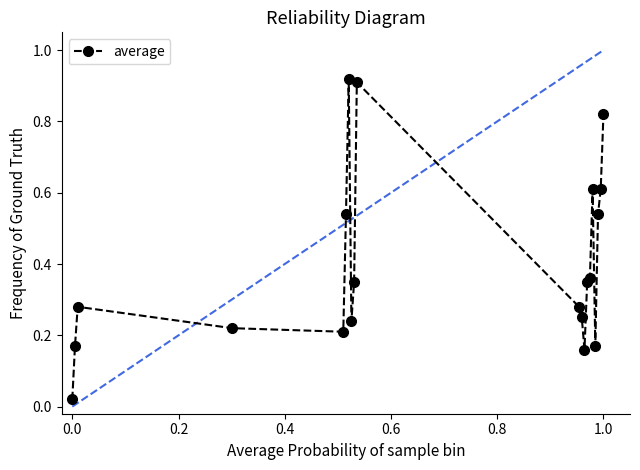

What is the sum of all values?

8.0